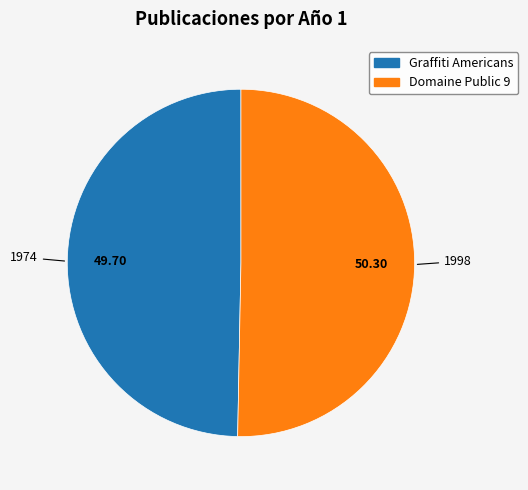

Approximately how many times larger is the value at Domaine Public 9 compared to Graffiti Americans?

1.0